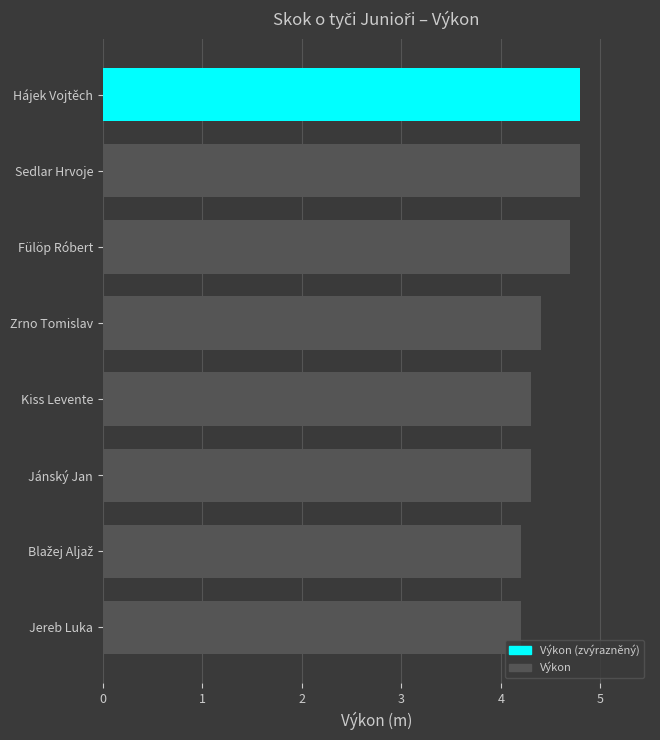

Approximately how many times larger is the value at Kiss Levente compared to Jánský Jan?

1.0